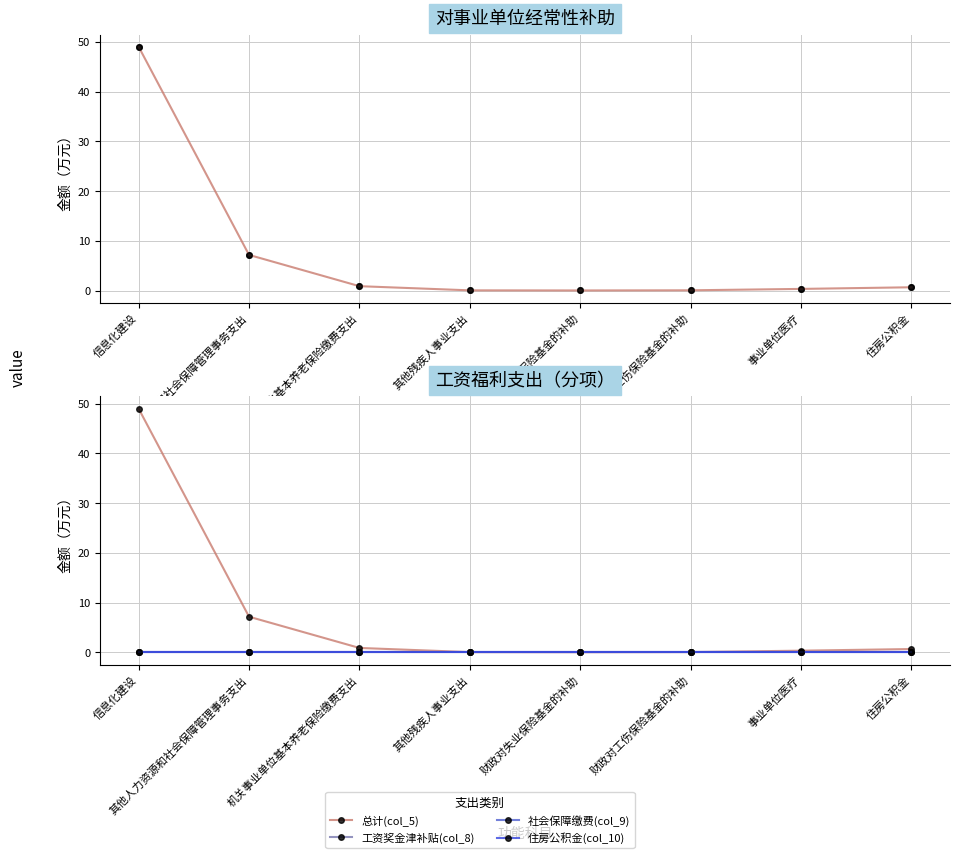

What are all the series names shown in the legend?

总计(col_5), 工资奖金津补贴(col_8), 社会保障缴费(col_9), 住房公积金(col_10)